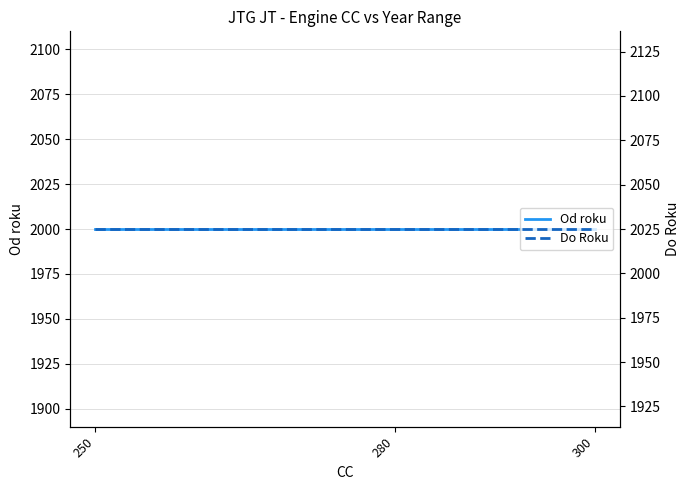

Between 250 and 280, which series saw the biggest shift?

Od roku